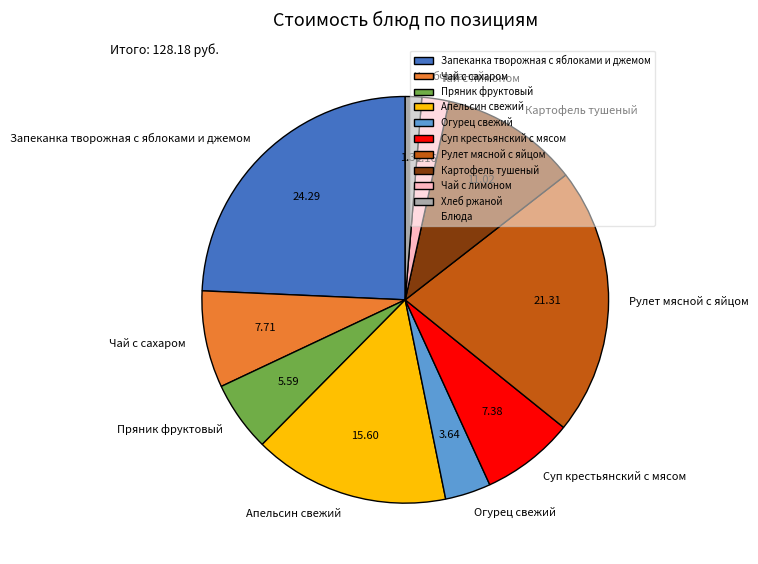

What is the ratio of the value at Огурец свежий to the value at Чай с сахаром?

0.5